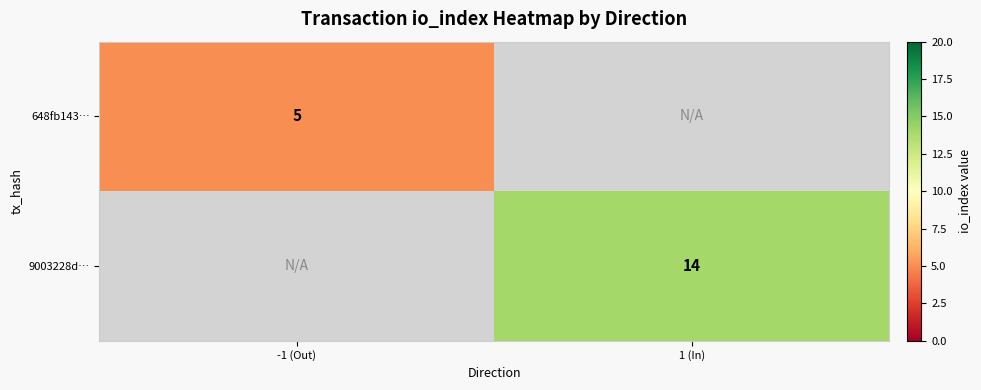

Which label corresponds to the smallest value in the chart?

-1 (Out)